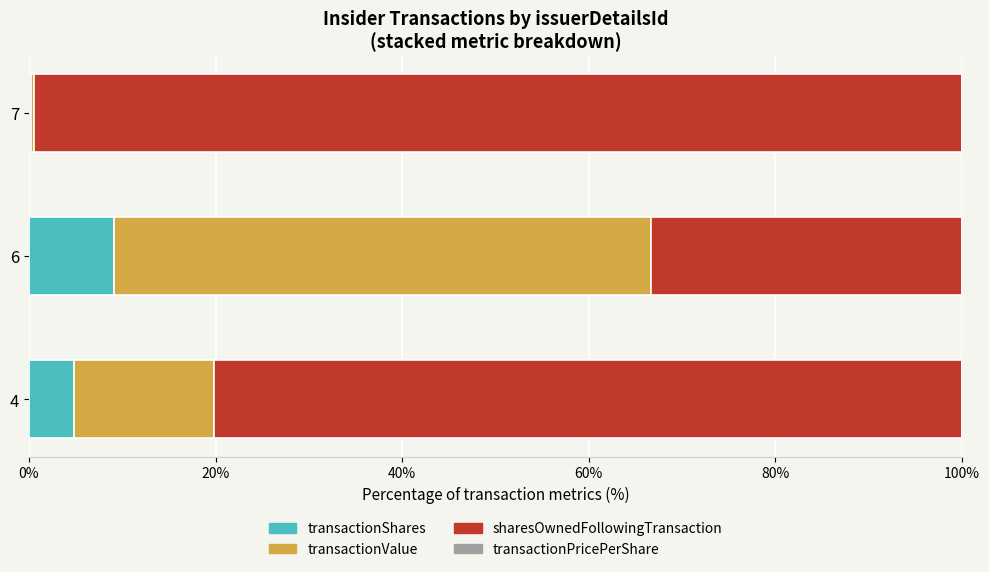

At which label does transactionShares reach its peak?

6